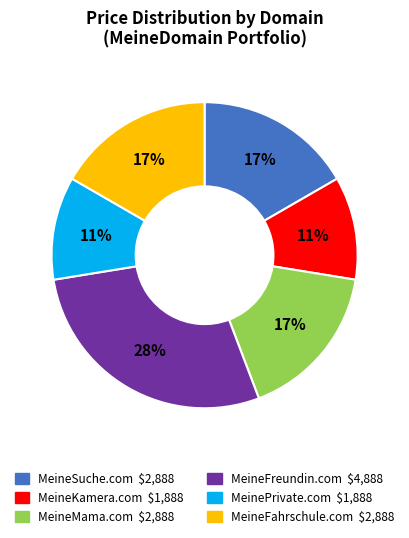

To the nearest percent, what is the difference between the MeineFahrschule.com and MeinePrivate.com slice percentages?

6%